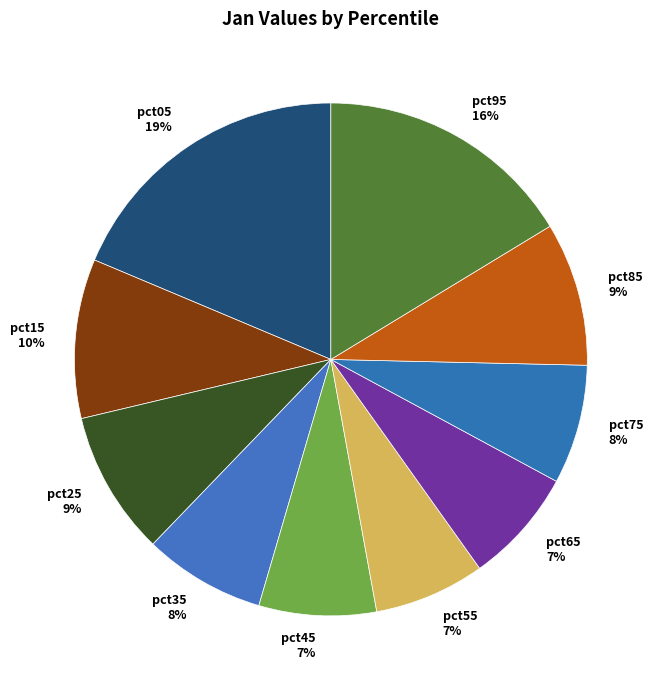

How many slices are in this pie chart?

10